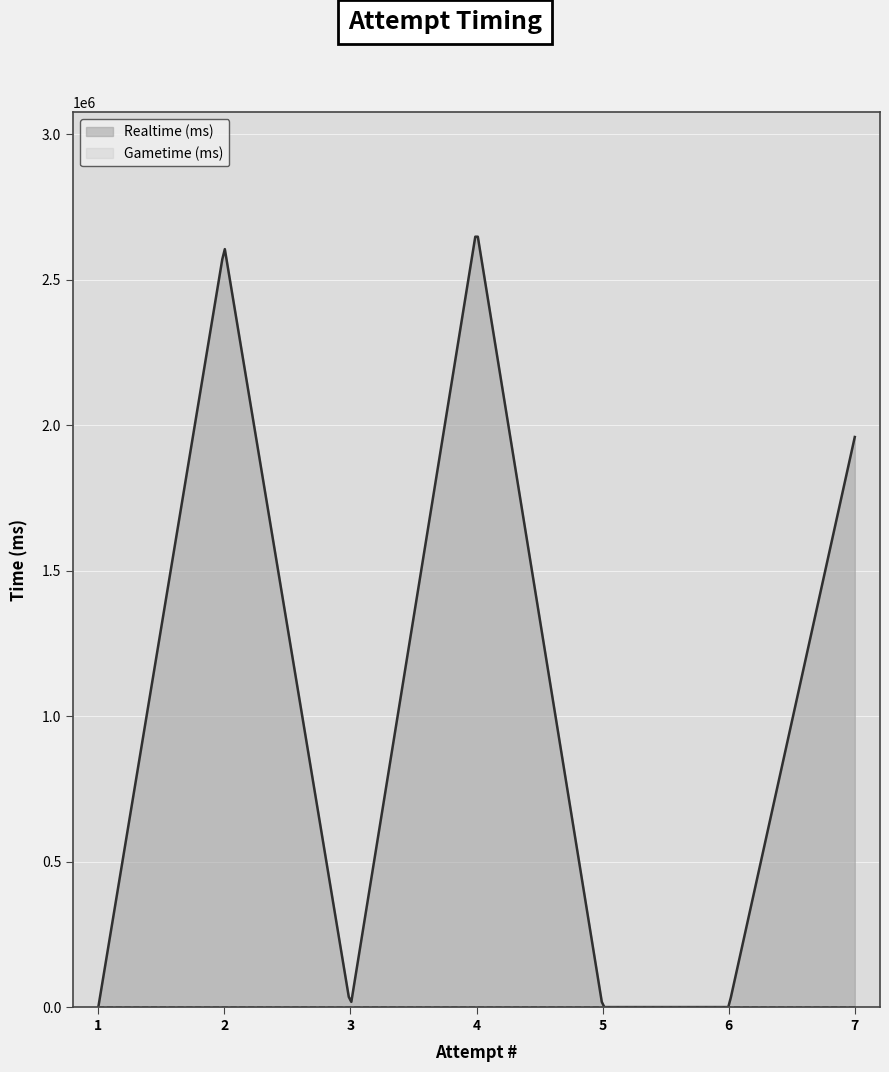

Between 7 and 3, which series saw the biggest shift?

Realtime (ms)